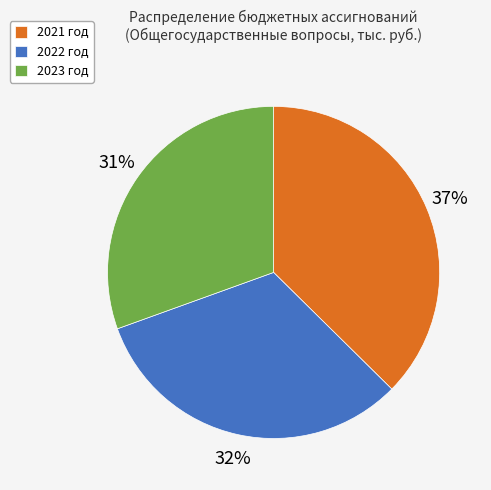

Is the sum of 2023 год and 2022 год greater than half?

Yes